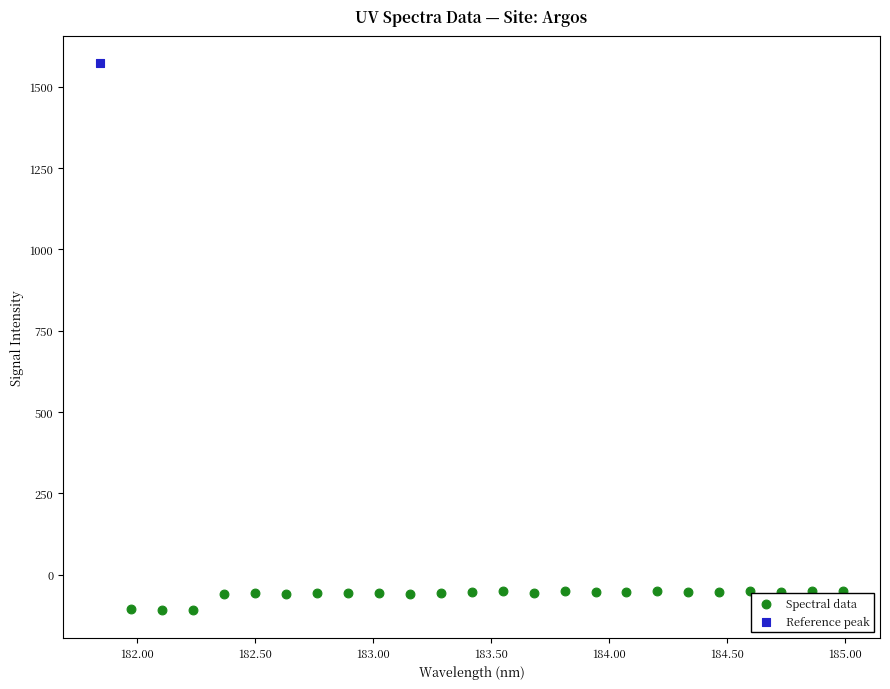

What are all the series names shown in the legend?

Spectral data, Reference peak